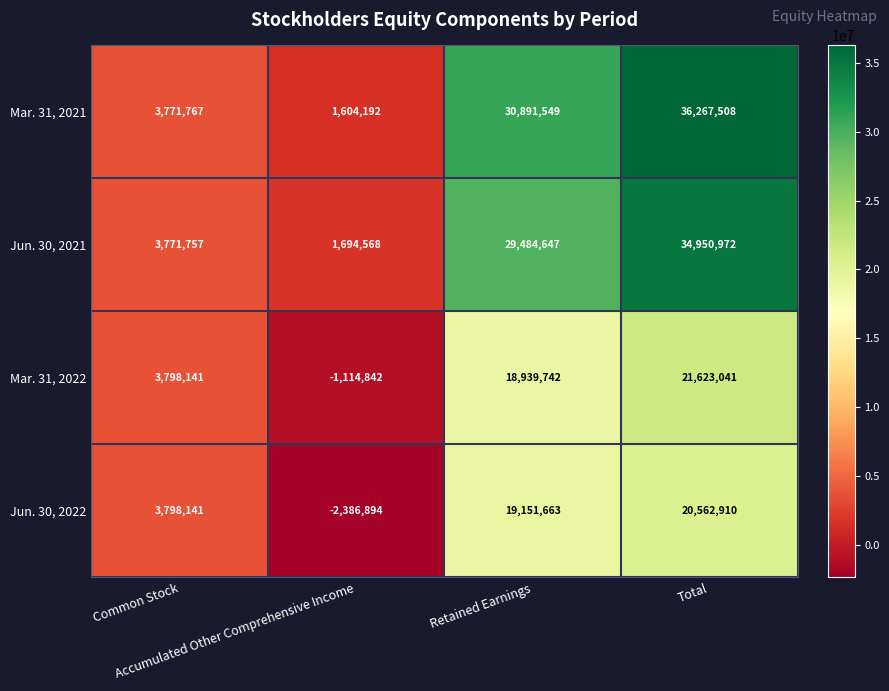

How many Mar. 31, 2022 values are between 3798141 and 21623041?

3